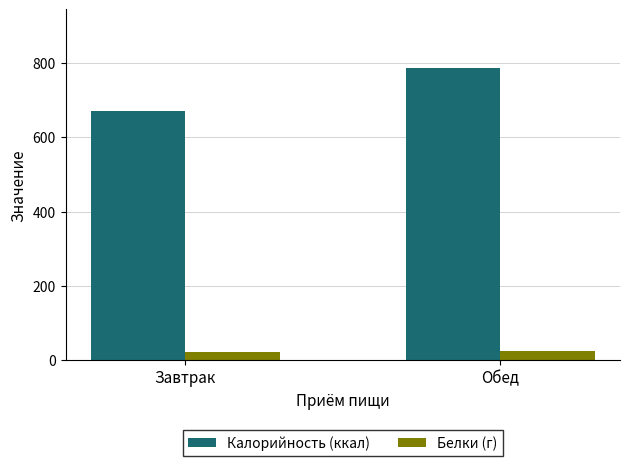

Rank the series by their maximum value, from highest to lowest.

Калорийность (ккал), Белки (г)